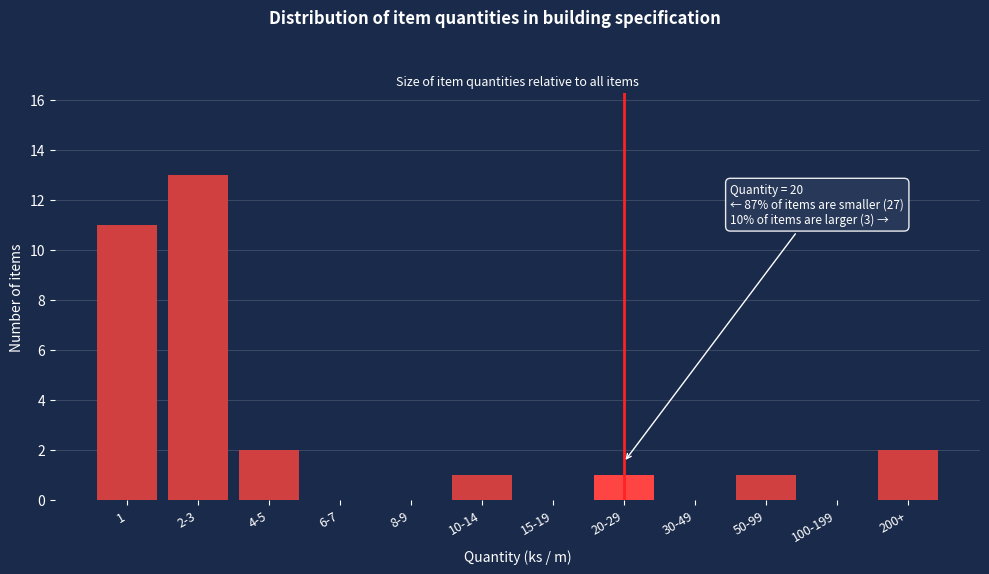

Reading right to left, what are all the values shown in this chart?

200+=2	100-199=0	50-99=1	30-49=0	20-29=1	15-19=0	10-14=1	8-9=0	6-7=0	4-5=2	2-3=13	1=11